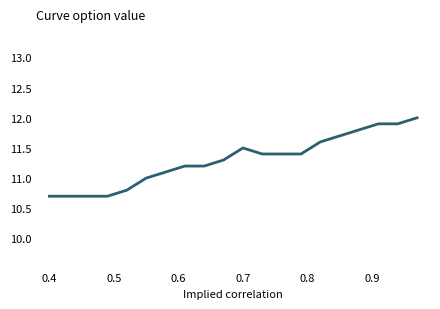

What is the average value?

11.3